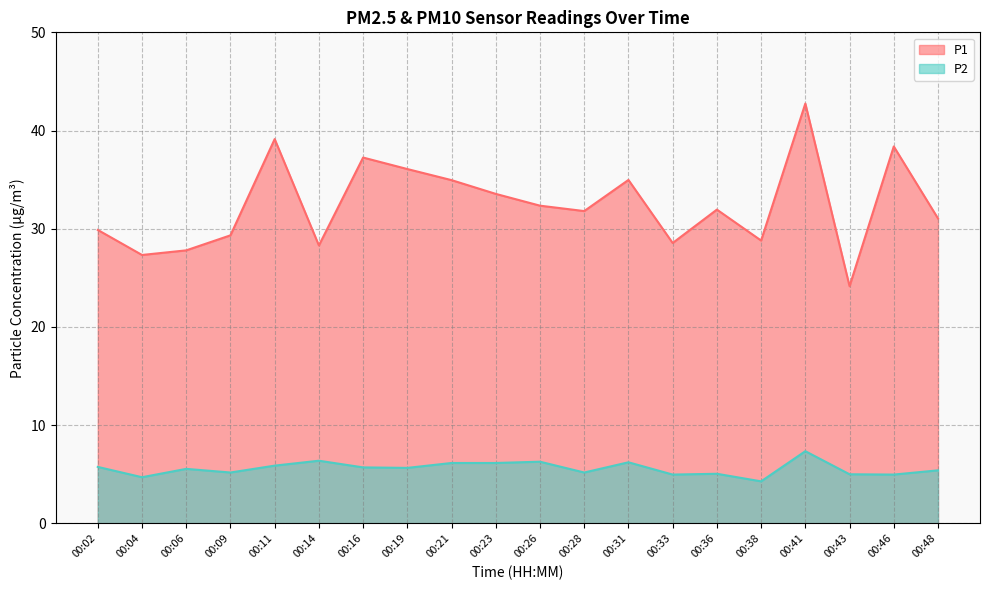

Does the chart have visible grid lines?

Yes